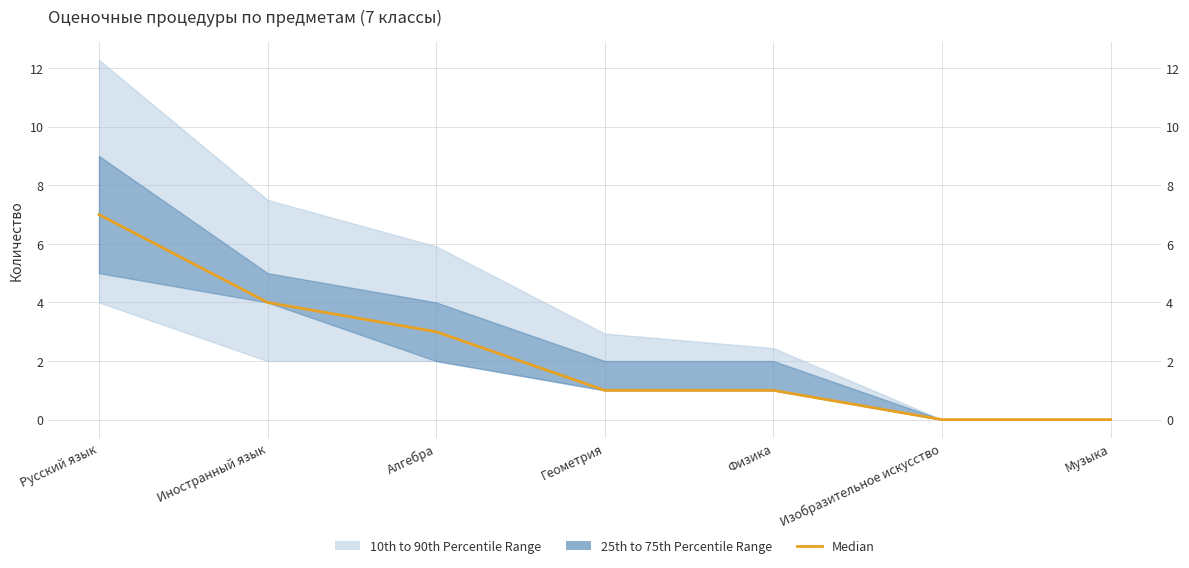

Reading left to right, extract all data points from this chart.

7	4	3	1	1	0	0